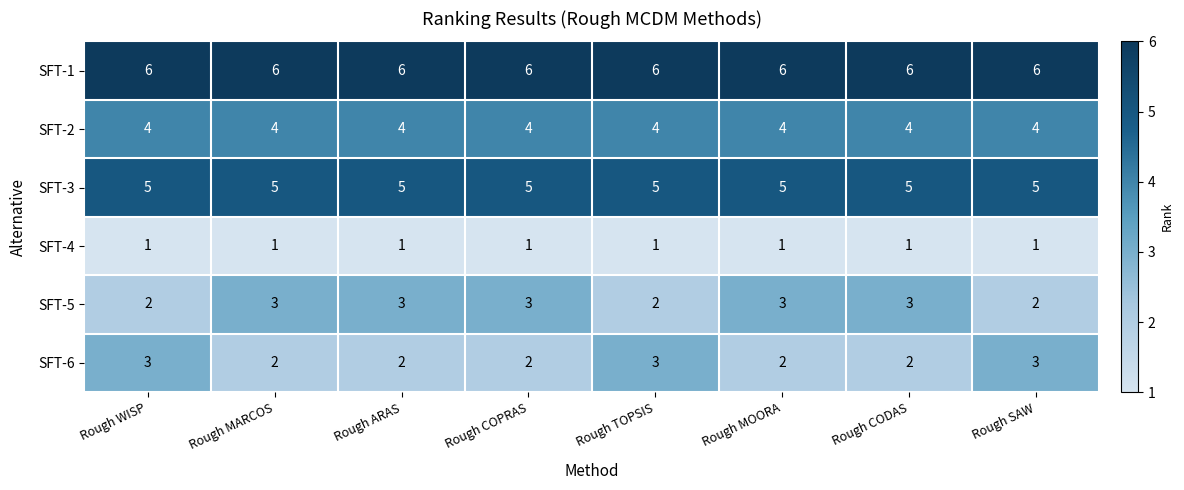

What is the maximum value for SFT-6?

3